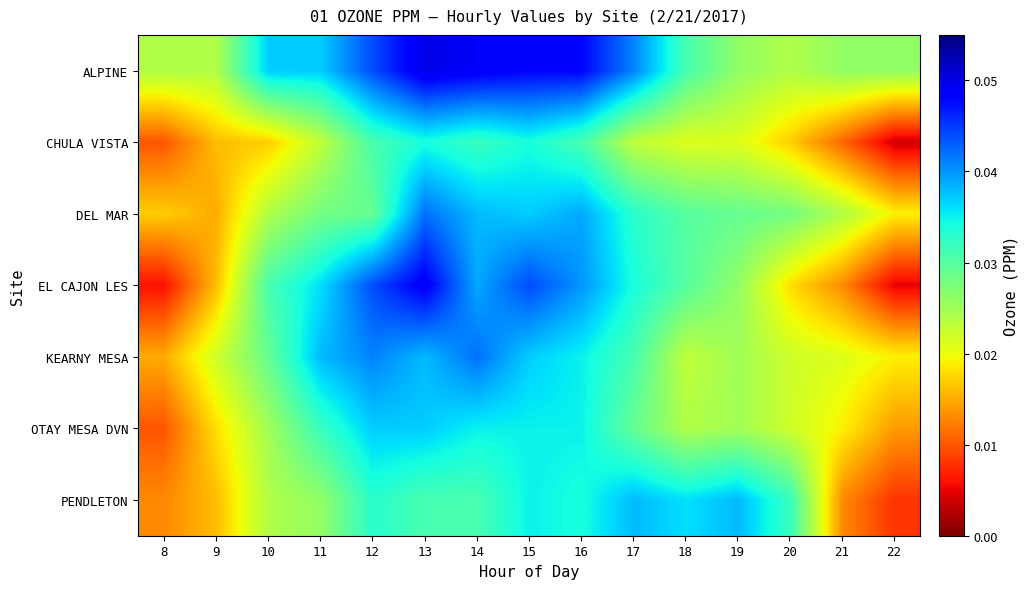

Reading right to left, list all the values displayed in this chart.

ALPINE: 22=0.0	21=0.0	20=0.0	19=0.0	18=0.0	17=0.0	16=0.0	15=0.0	14=0.0	13=0.1	12=0.0	11=0.0	10=0.0	9=0.0	8=0.0
CHULA VISTA: 22=0.0	21=0.0	20=0.0	19=0.0	18=0.0	17=0.0	16=0.0	15=0.0	14=0.0	13=0.0	12=0.0	11=0.0	10=0.0	9=0.0	8=0.0
DEL MAR: 22=0.0	21=0.0	20=0.0	19=0.0	18=0.0	17=0.0	16=0.0	15=0.0	14=0.0	13=0.0	12=0.0	11=0.0	10=0.0	9=0.0	8=0.0
EL CAJON LES: 22=0.0	21=0.0	20=0.0	19=0.0	18=0.0	17=0.0	16=0.0	15=0.0	14=0.0	13=0.0	12=0.0	11=0.0	10=0.0	9=0.0	8=0.0
KEARNY MESA: 22=0.0	21=0.0	20=0.0	19=0.0	18=0.0	17=0.0	16=0.0	15=0.0	14=0.0	13=0.0	12=0.0	11=0.0	10=0.0	9=0.0	8=0.0
OTAY MESA DVN: 22=0.0	21=0.0	20=0.0	19=0.0	18=0.0	17=0.0	16=0.0	15=0.0	14=0.0	13=0.0	12=0.0	11=0.0	10=0.0	9=0.0	8=0.0
PENDLETON: 22=0.0	21=0.0	20=0.0	19=0.0	18=0.0	17=0.0	16=0.0	15=0.0	14=0.0	13=0.0	12=0.0	11=0.0	10=0.0	9=0.0	8=0.0